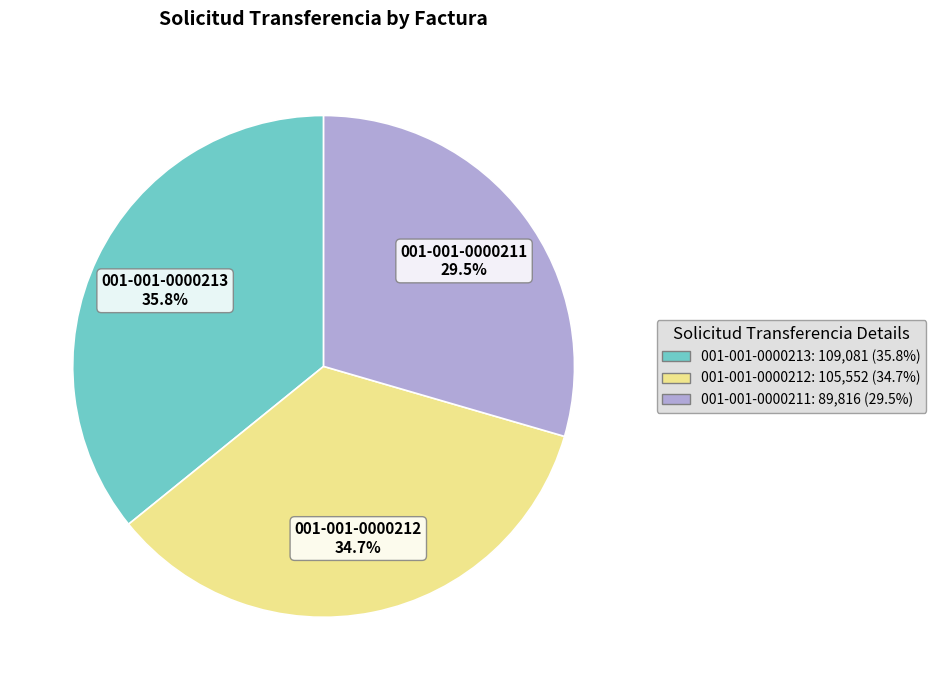

What is the ratio of the value at 001-001-0000211 to the value at 001-001-0000212?

0.9